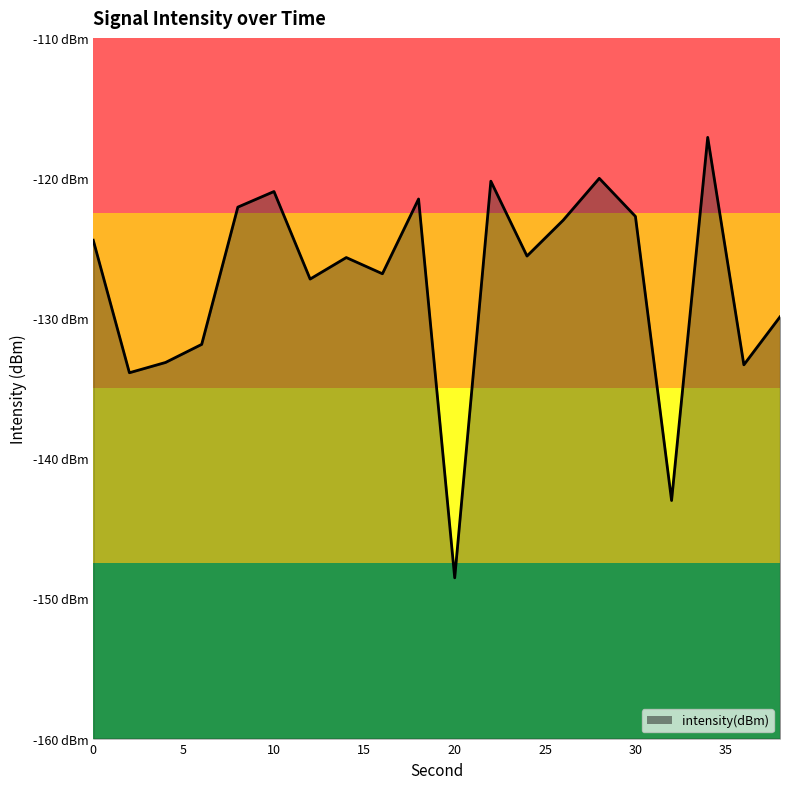

Reading left to right, transcribe all the data shown in this chart.

-124.4	-133.9	-133.2	-131.9	-122.1	-121.0	-127.2	-125.7	-126.8	-121.5	-148.5	-120.2	-125.6	-123.0	-120.0	-122.7	-143.0	-117.1	-133.3	-129.9